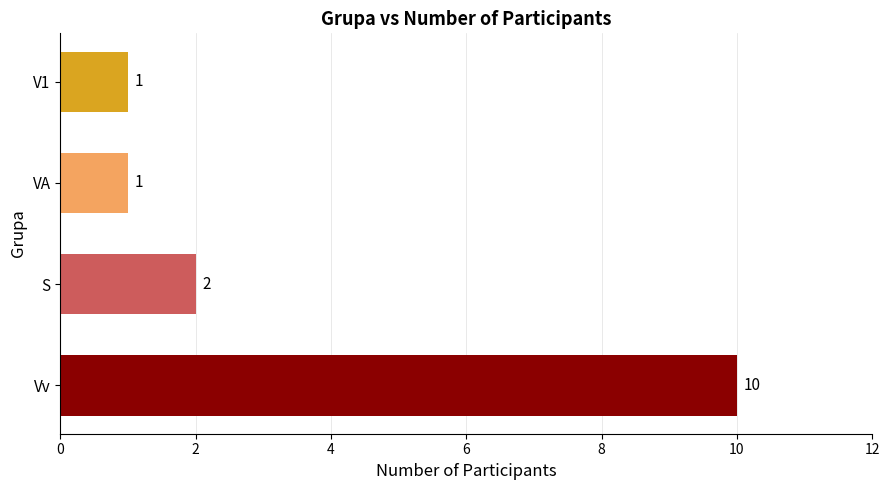

Reading bottom to top, list all the values displayed in this chart.

Vv=10	S=2	VA=1	V1=1